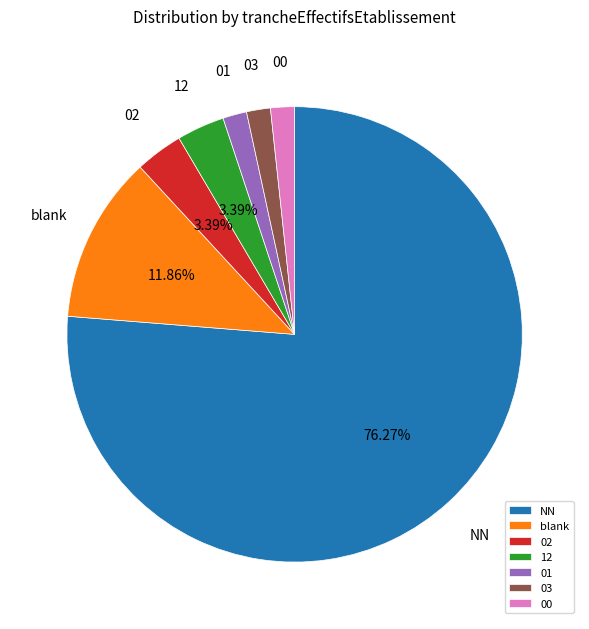

What percentage is the 01 slice, to the nearest percent?

2%